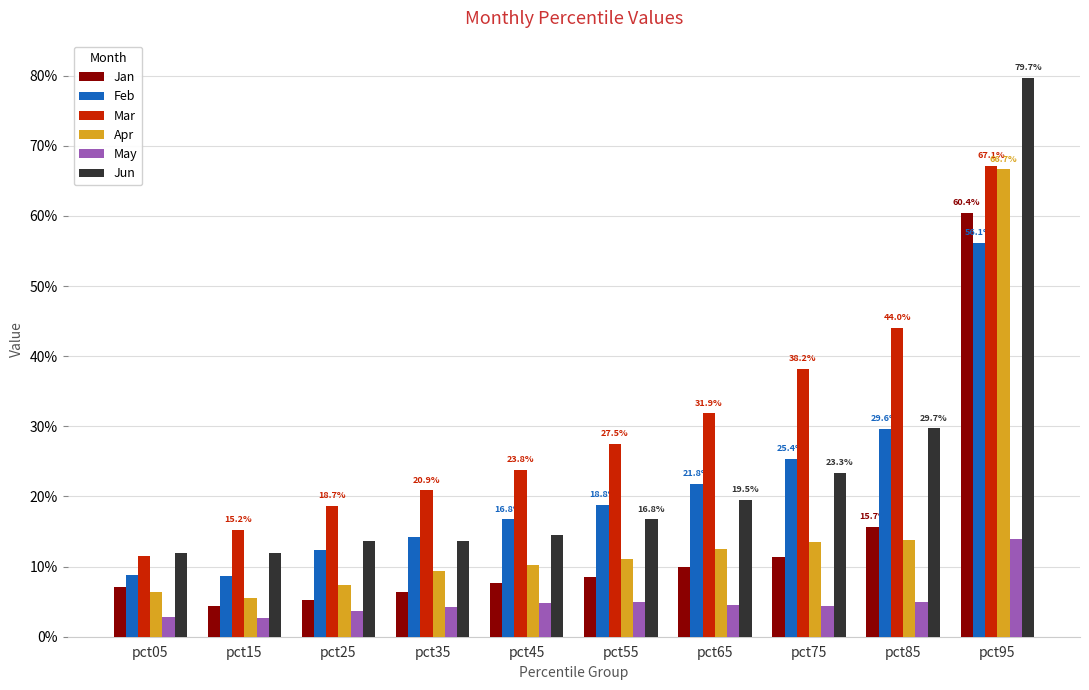

Is the value of Jun at pct15 greater than the value of May at pct15?

Yes